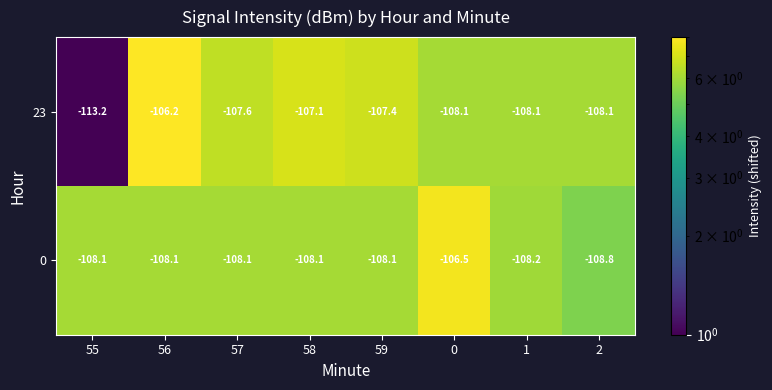

The value of 23 at 56 is -179.1. True or false?

False